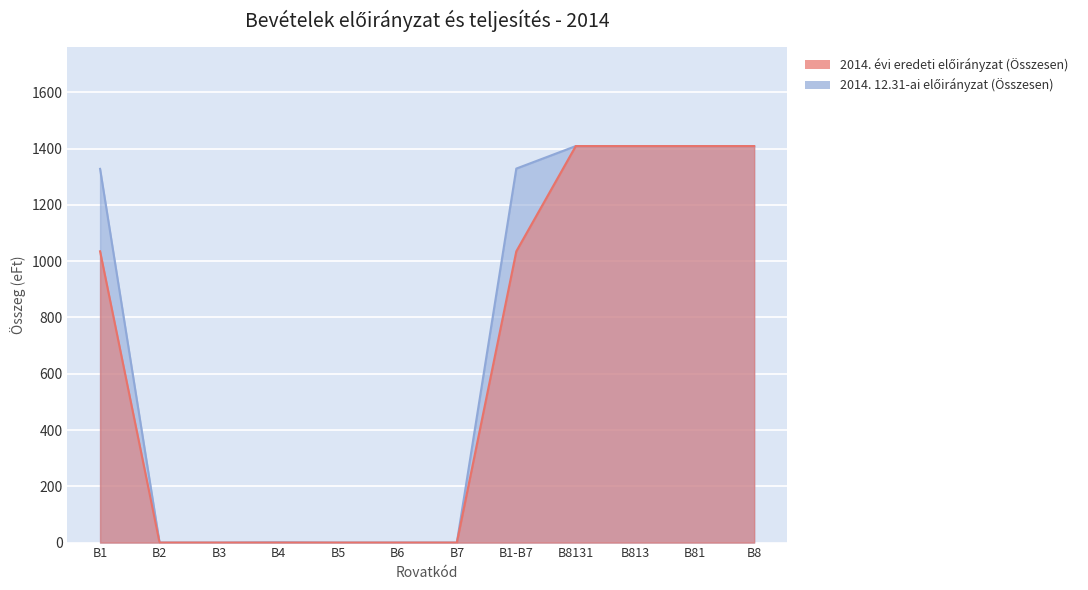

Between B81 and B8131, which is larger?

B81